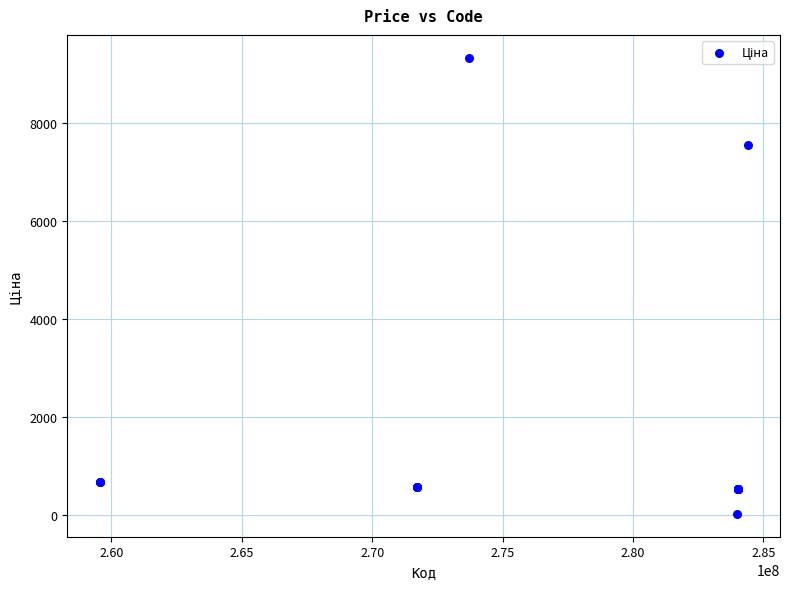

What Y value in the scatter plot is closest to 4676?

7545.9